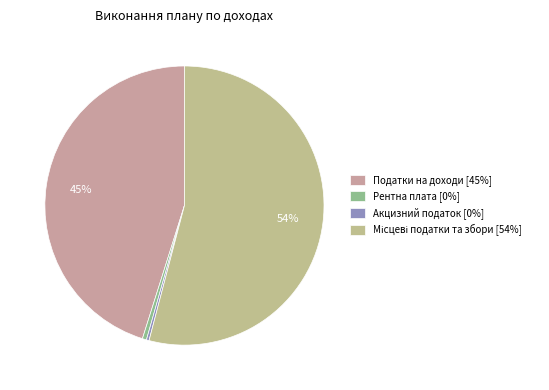

How many slices are in this pie chart?

4